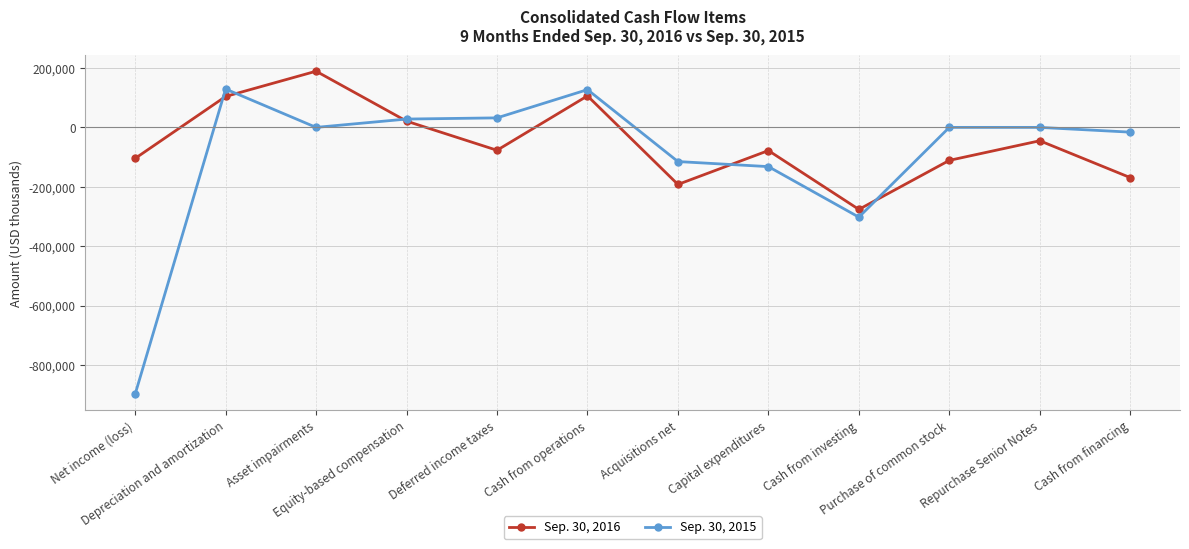

Which series has the largest total across all categories?

Sep. 30, 2016